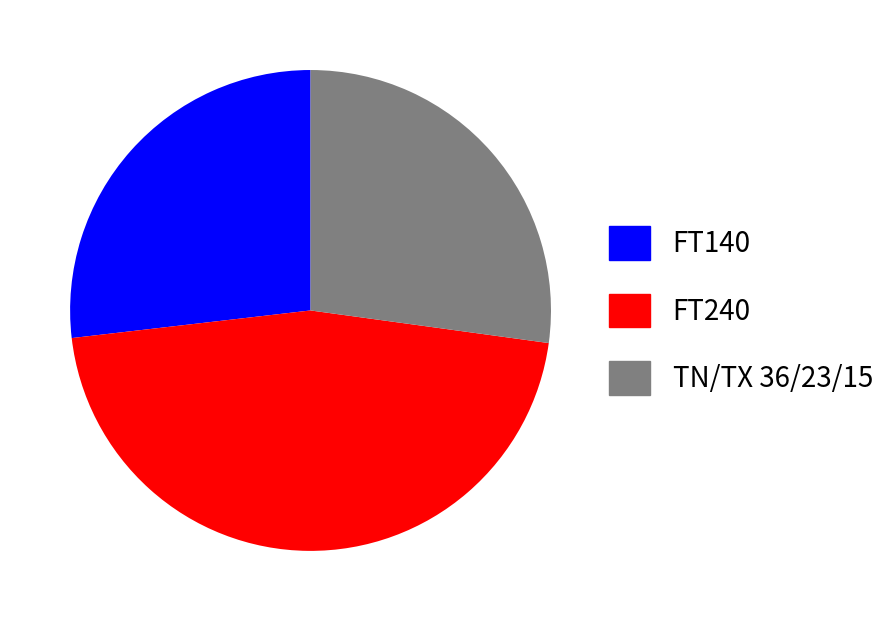

The TN/TX 36/23/15 slice represents 27% of the pie. True or false?

True